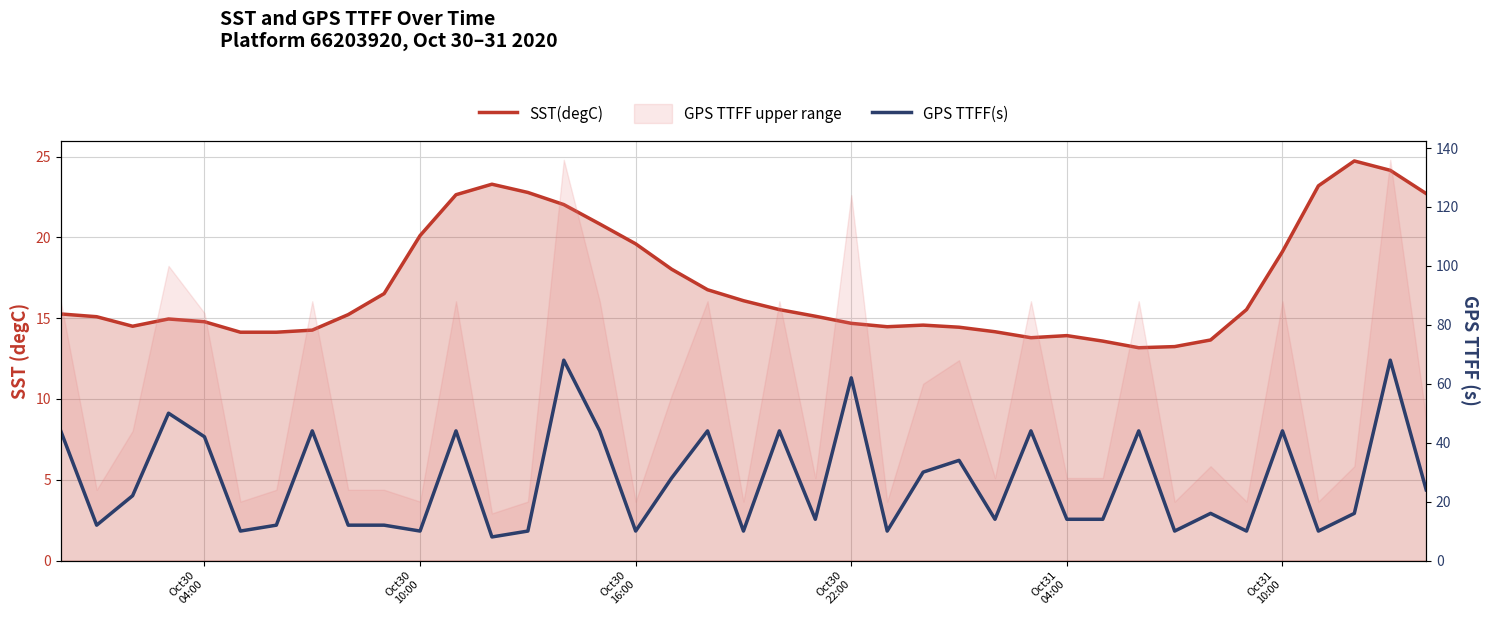

Is it true that GPS TTFF(s) equals 9.8 at 36?

False